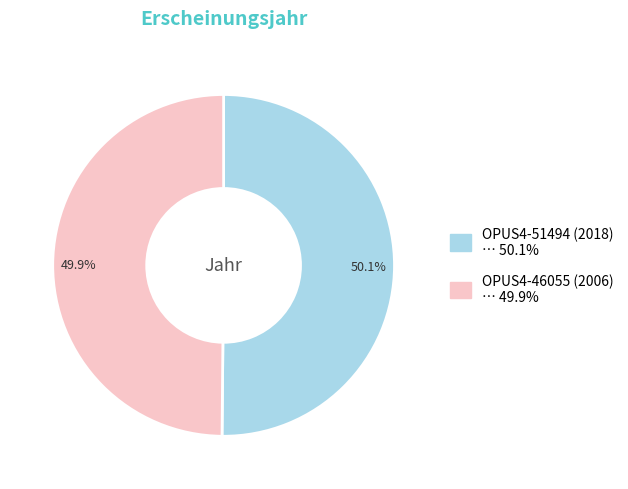

How many slices are in this pie chart?

2